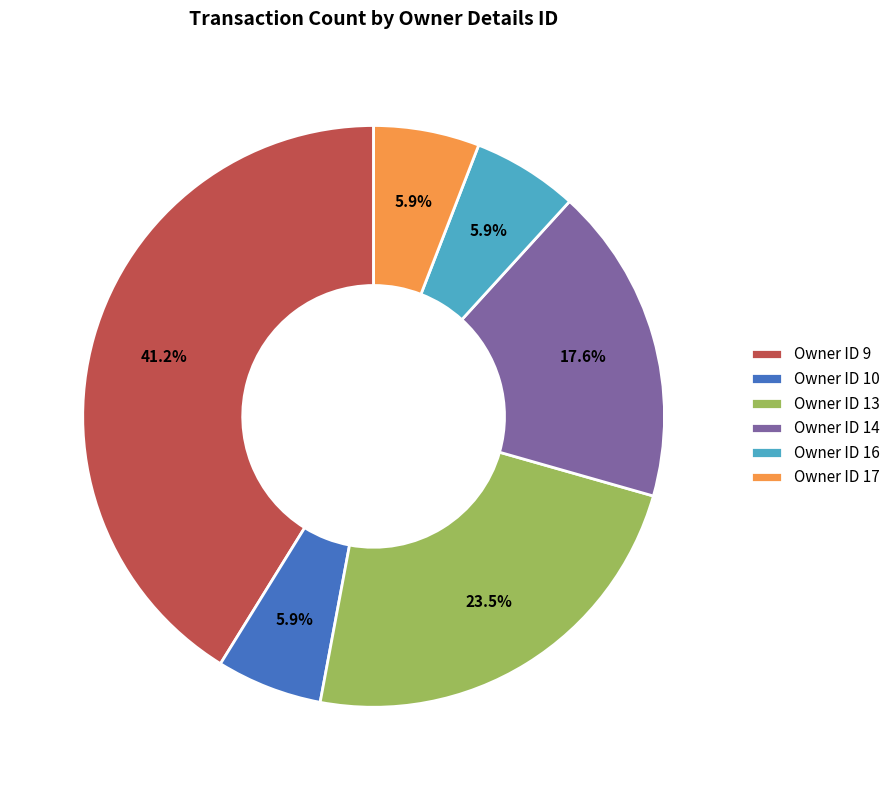

Count the number of slices in the pie.

6